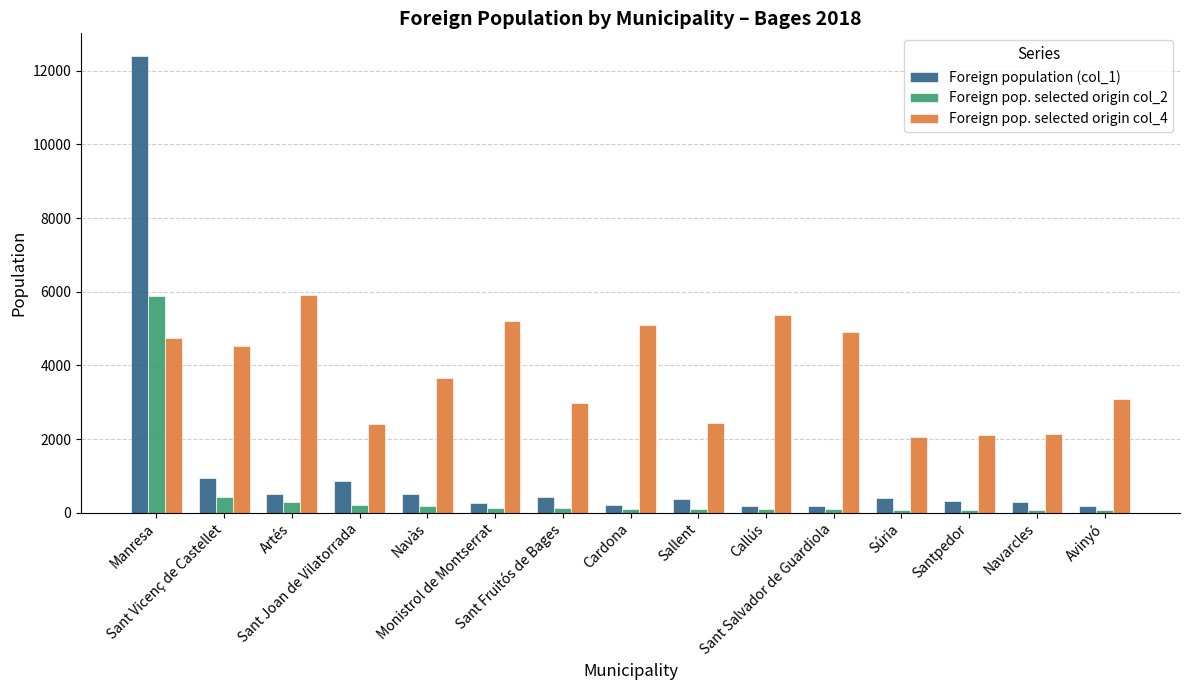

At Sallent, list the series in order from smallest to largest.

Foreign pop. selected origin col_2, Foreign population (col_1), Foreign pop. selected origin col_4